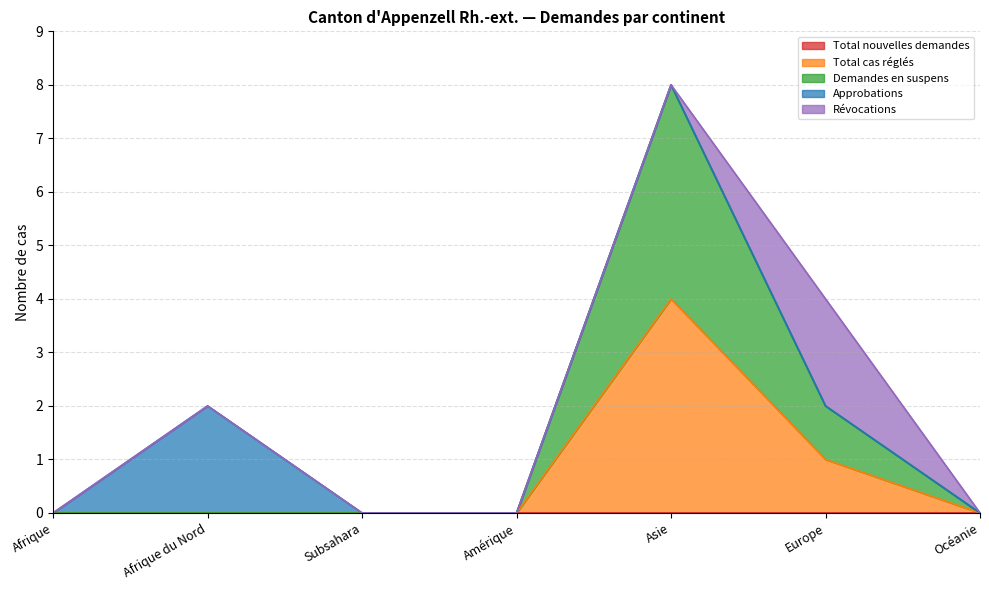

What position from the right is Afrique?

7